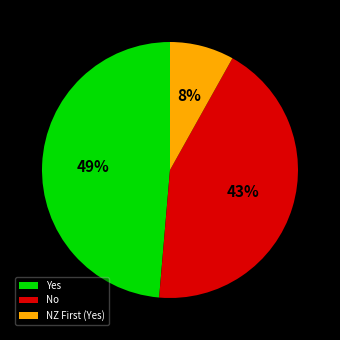

To the nearest percent, what percentage of the pie is Yes?

49%